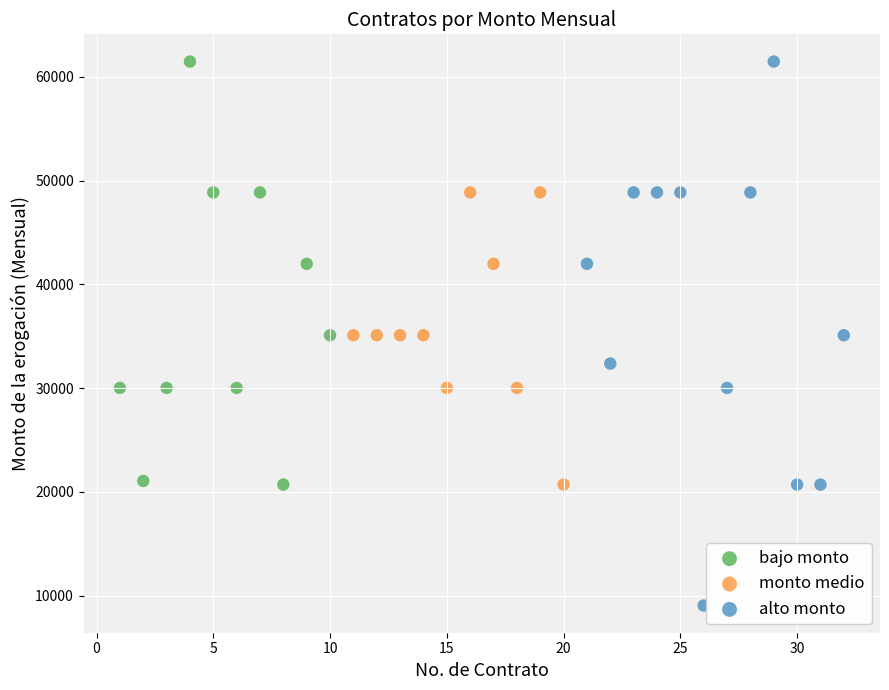

What are all the series names shown in the legend?

bajo monto, monto medio, alto monto